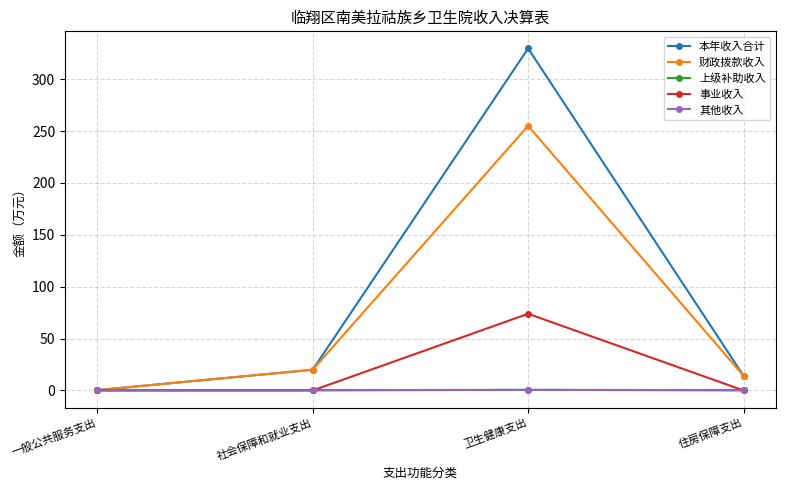

The 事业收入 series shows 24.3 at 住房保障支出. True or false?

False